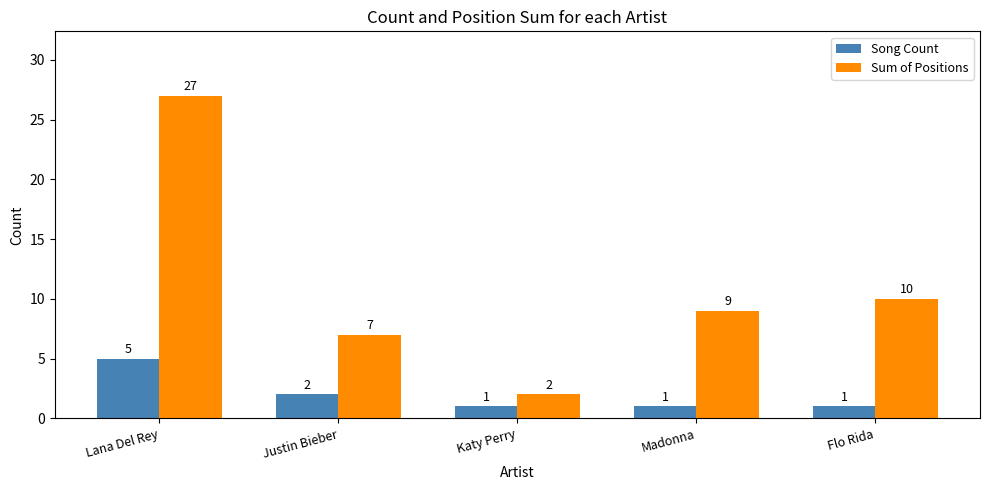

Rank the series by their average value, from lowest to highest.

Song Count, Sum of Positions